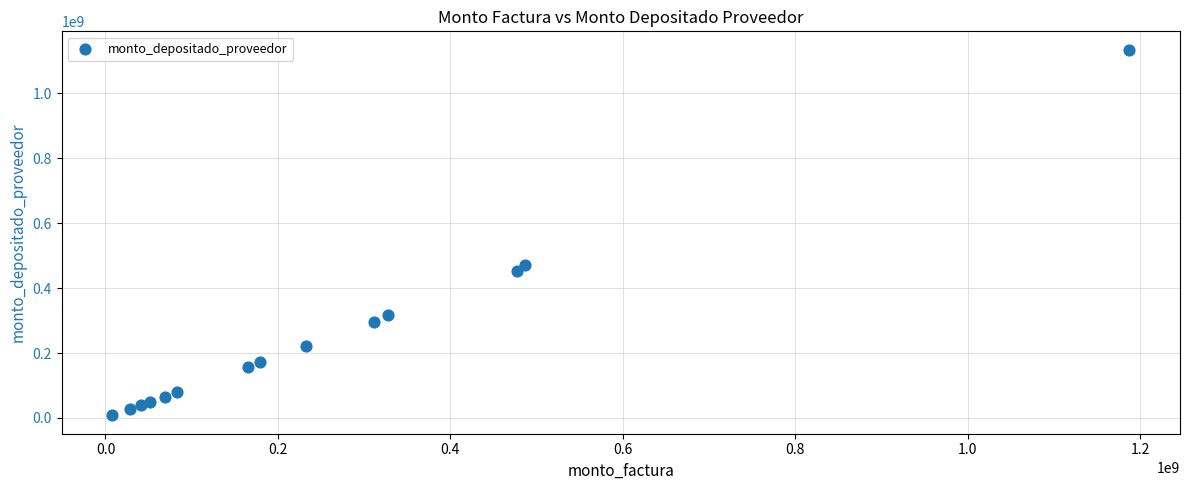

What Y value in the scatter plot is closest to 570896207?

470964362